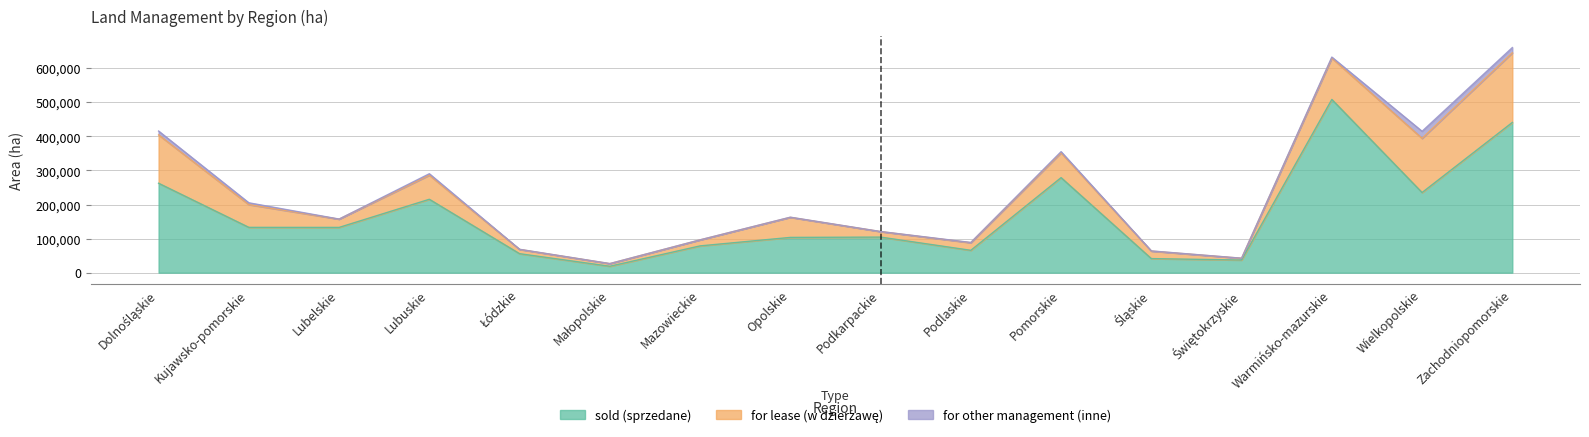

At which label does sold (sprzedane) first exceed 132842?

Dolnośląskie